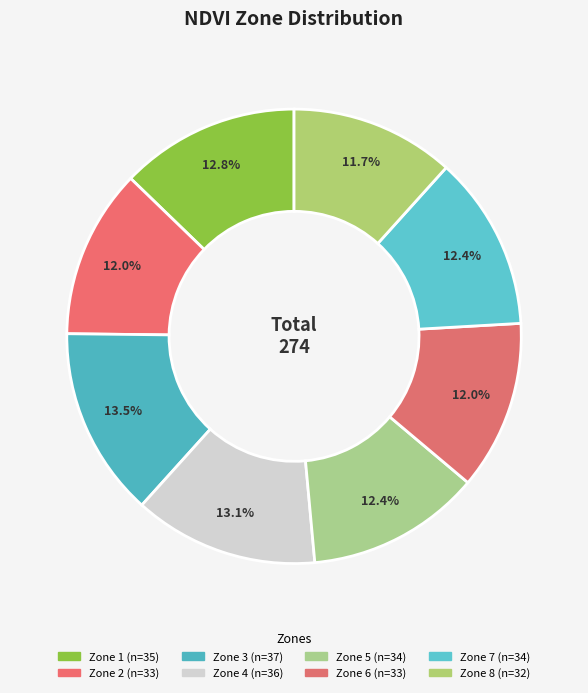

Count the number of slices in the pie.

8